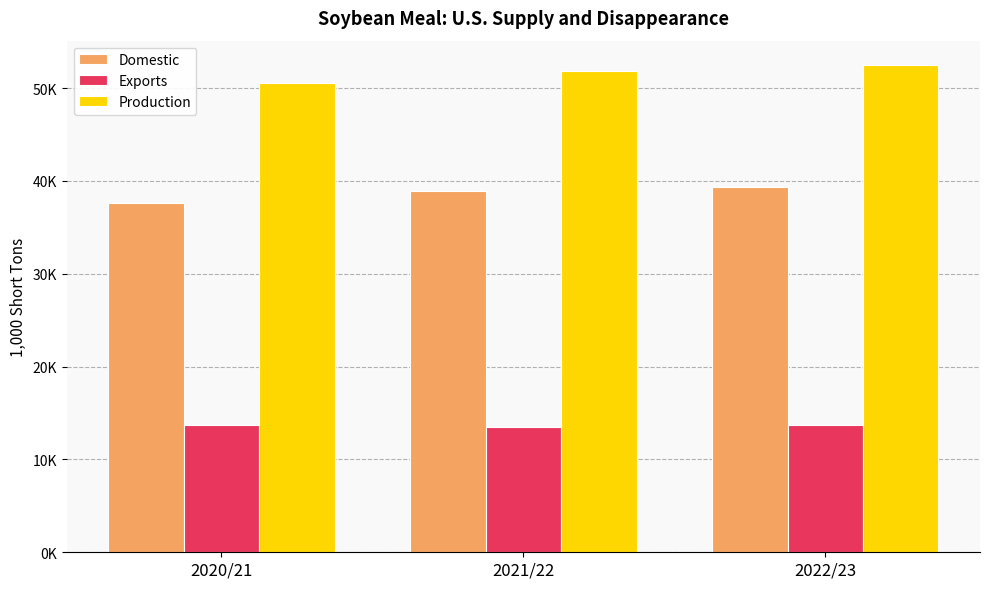

At which label does Domestic first exceed 38969?

2021/22